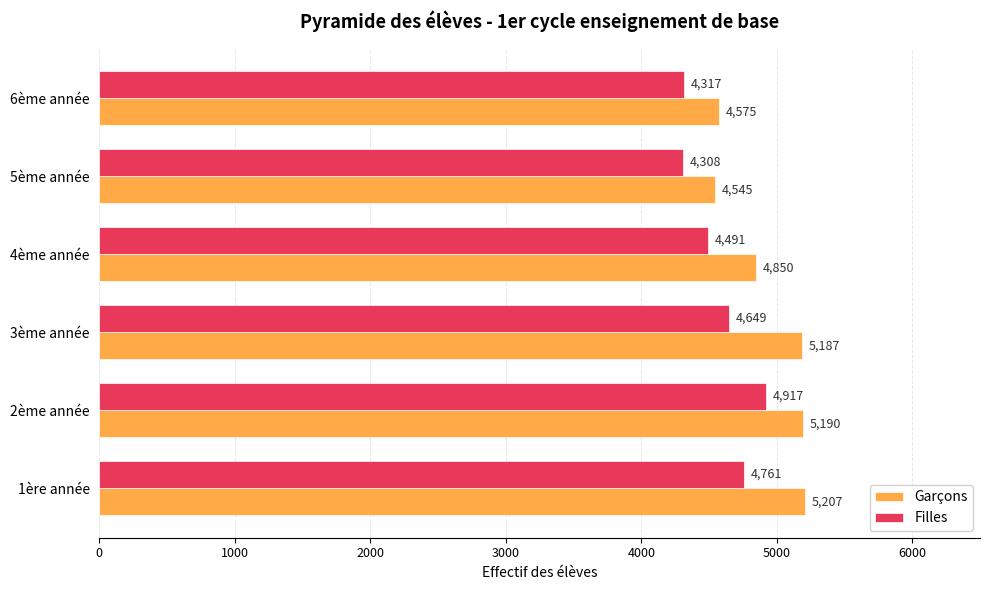

Which series has the widest spread of values?

Garçons